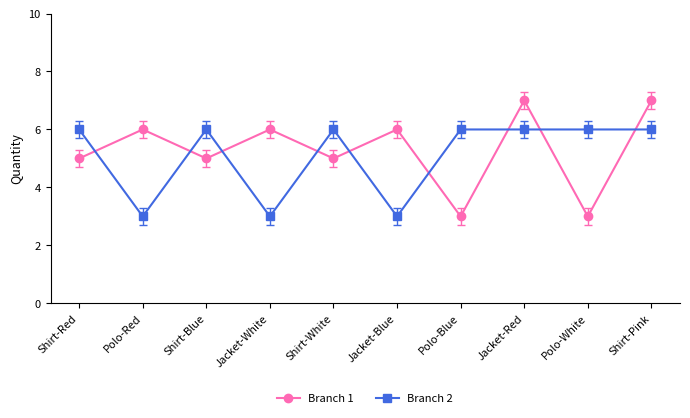

How many values in the Branch 1 series are below 6?

5